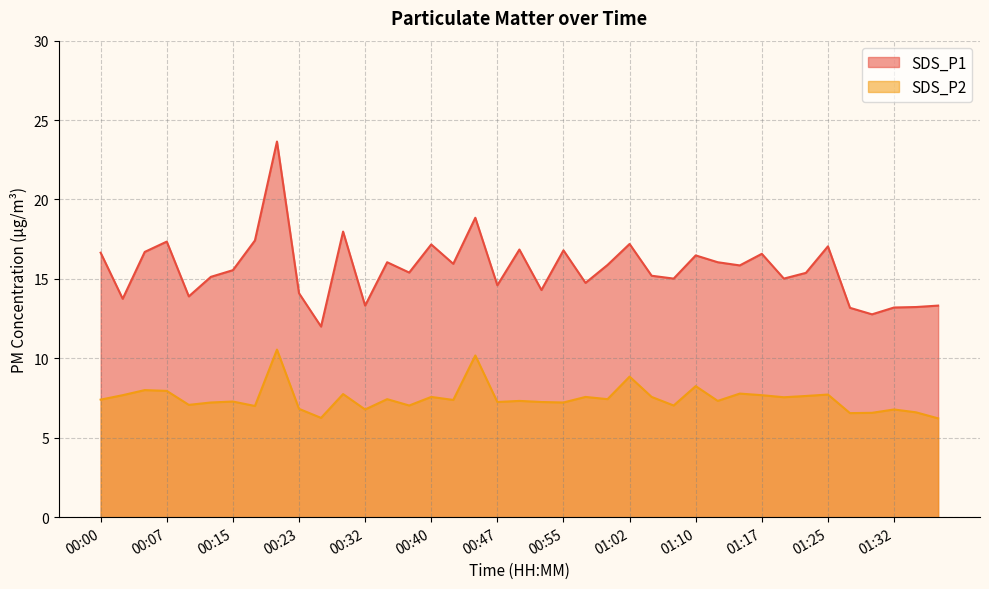

Rank the series by their maximum value, from lowest to highest.

SDS_P2, SDS_P1